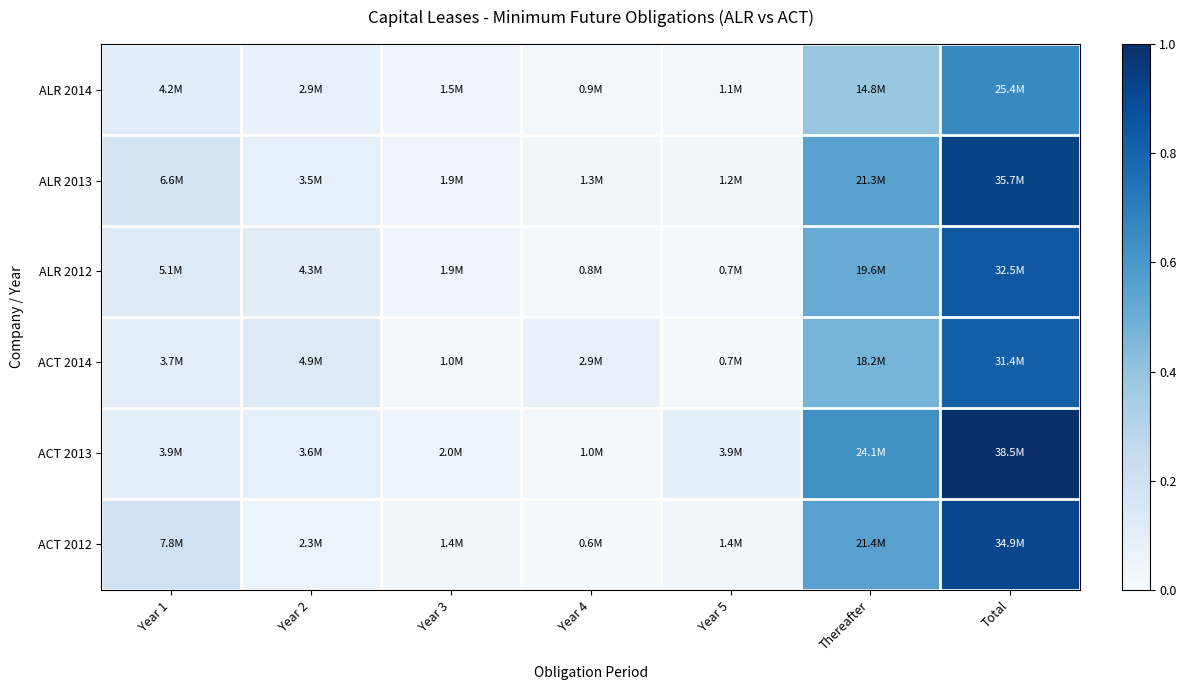

Which series has the widest spread of values?

ACT 2013